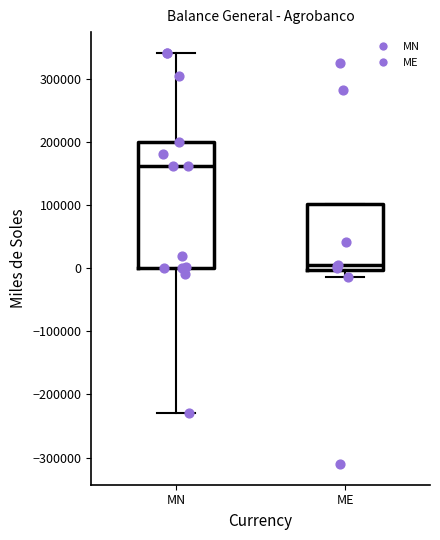

Which box's median line is the lowest?

ME